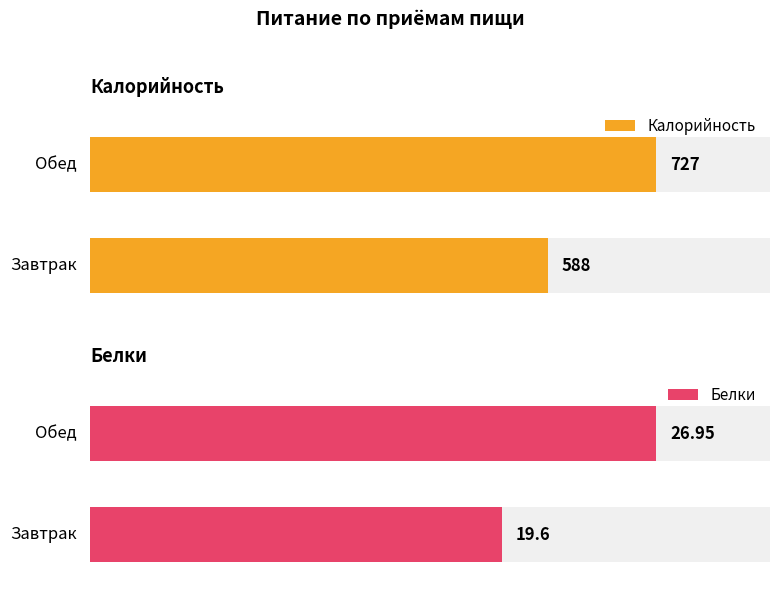

What is the highest value of the Белки series?

26.9